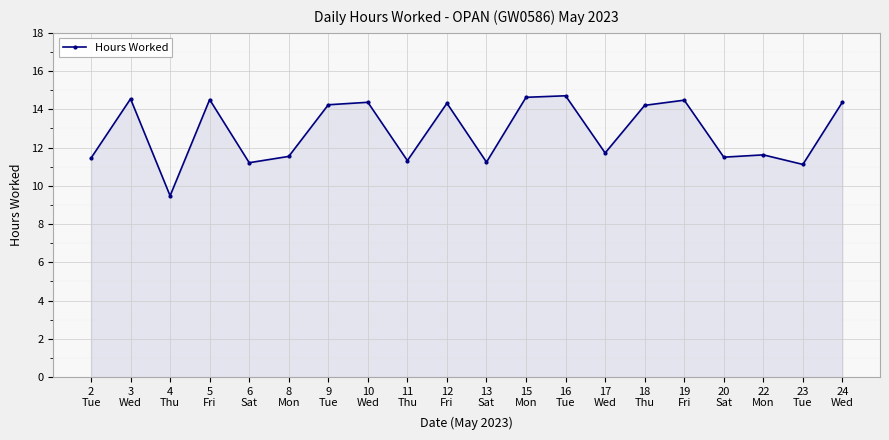

What is the difference between the values at 8
Mon and 6
Sat?

0.3